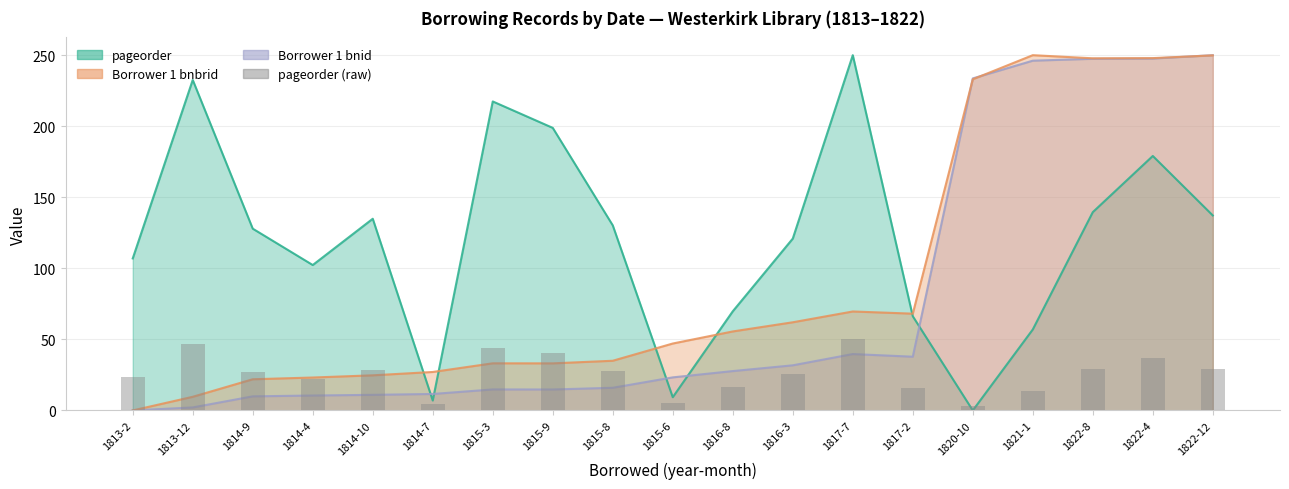

Does the chart contain stacked bars?

No